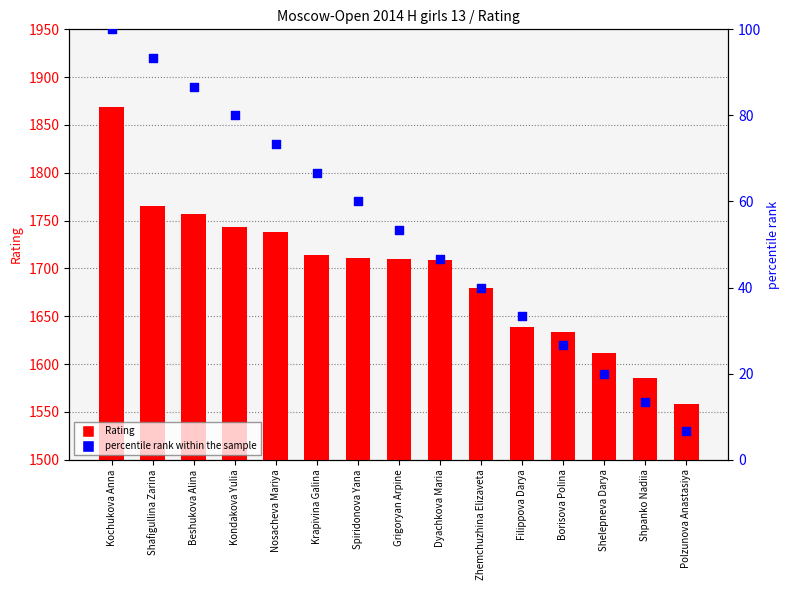

Is the value of Rating at Grigoryan Arpine greater than the value of percentile rank within the sample at Borisova Polina?

Yes